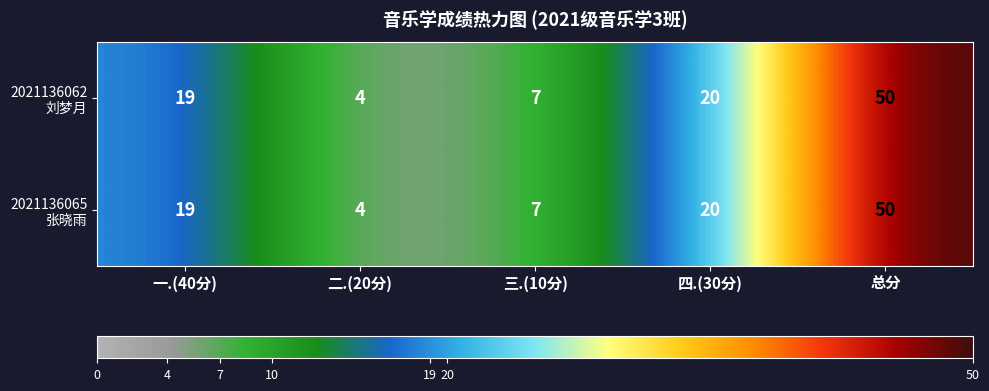

Count the number of categories in the chart.

5